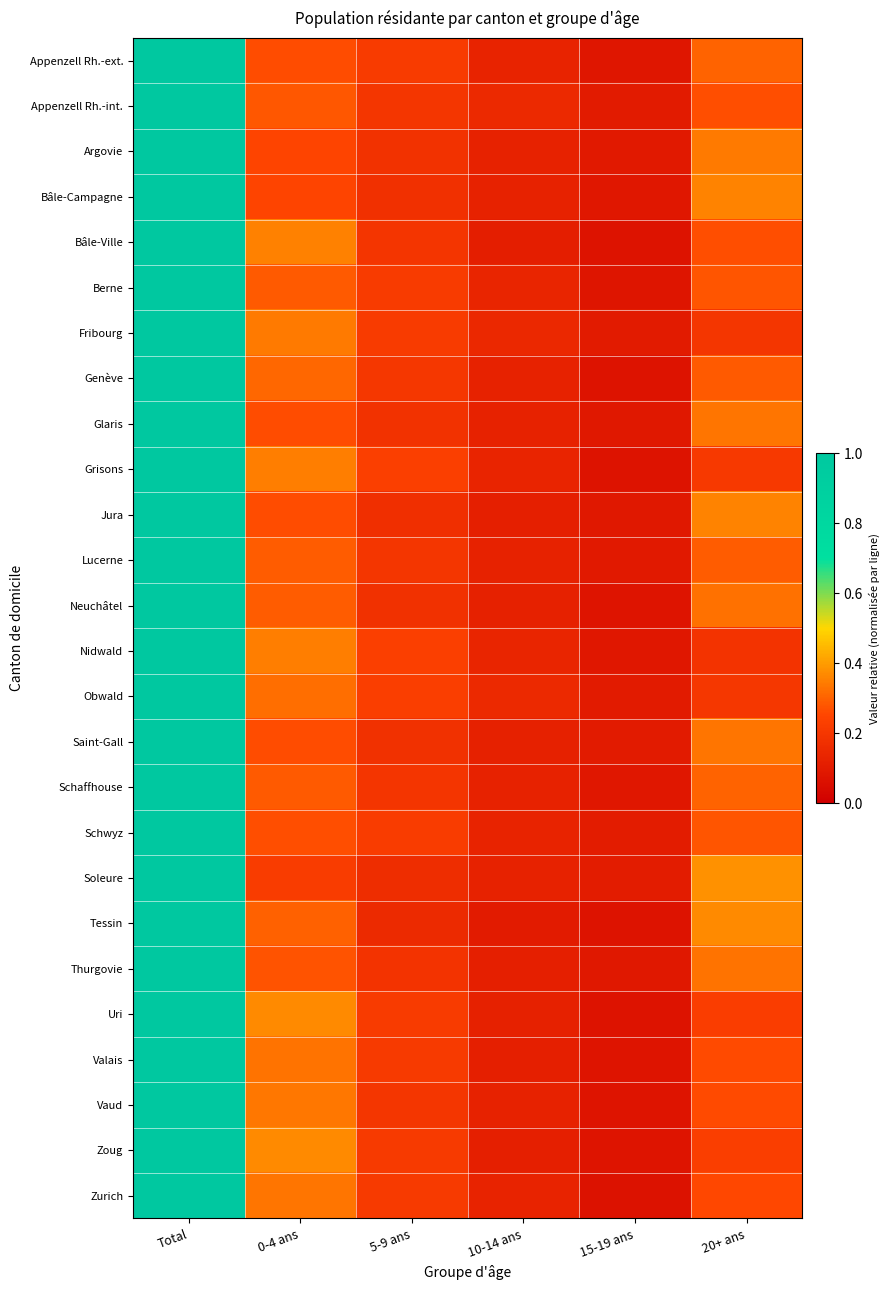

What is the smallest value displayed?

0.1